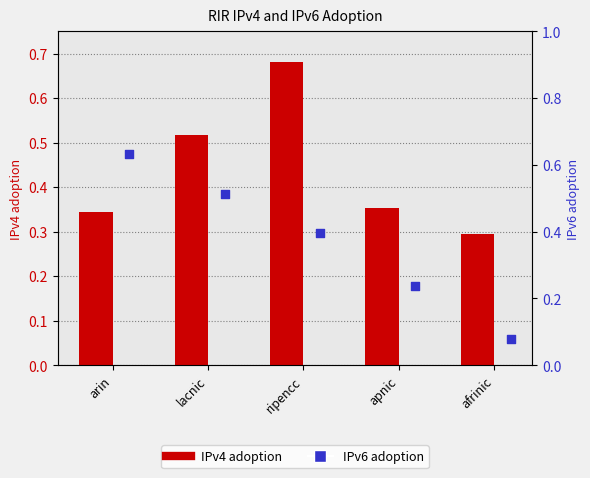

Which series contains the highest Y value?

IPv4 adoption